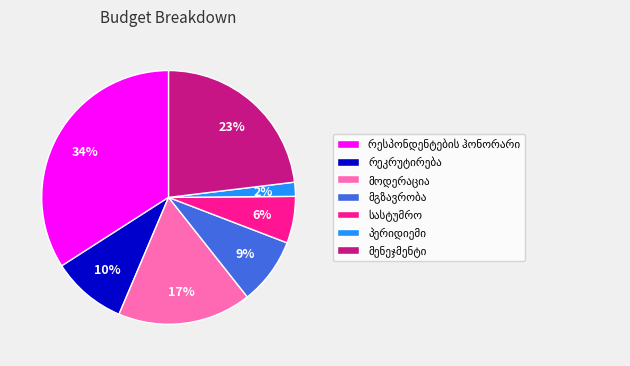

Does any single category account for the majority?

No